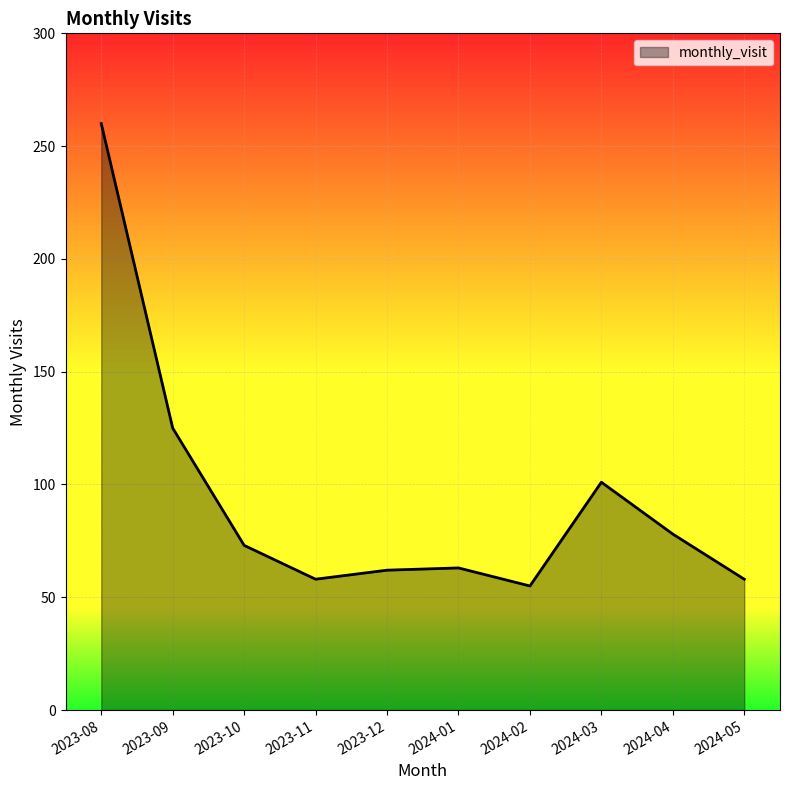

What value does the data have at 2024-04?

78